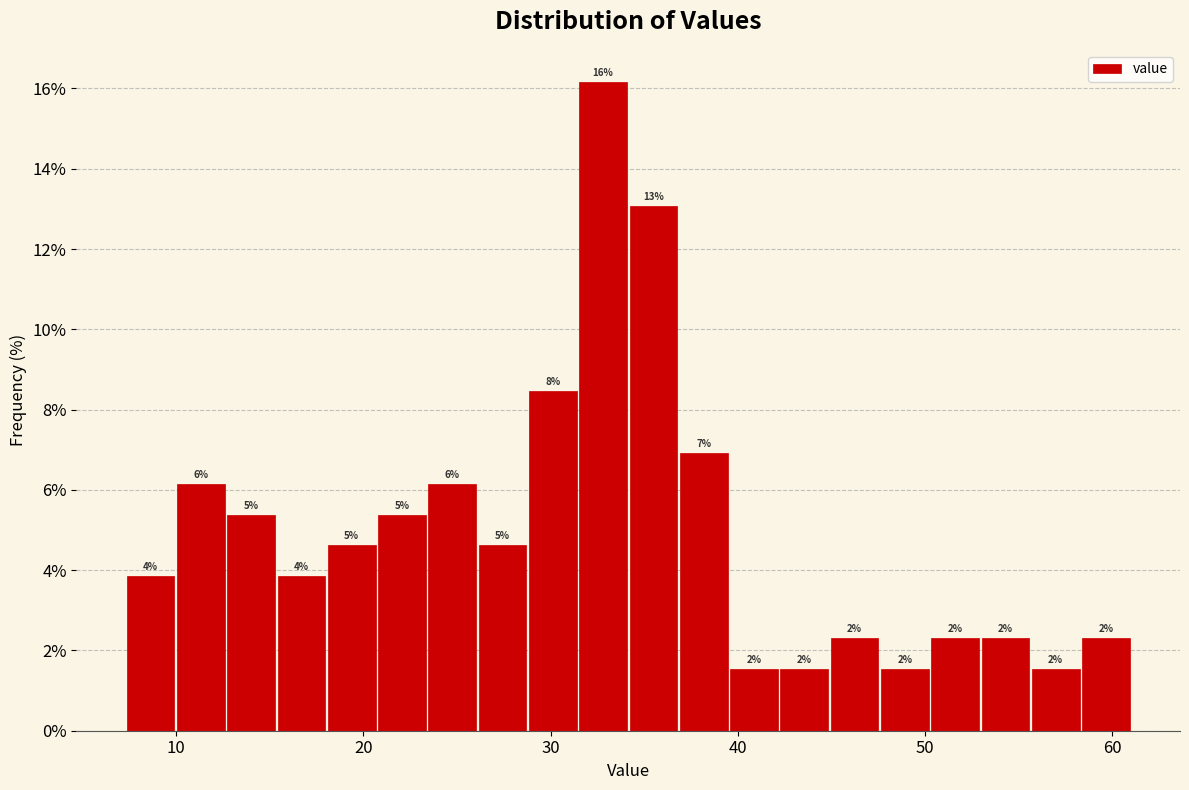

Read against the x-axis, roughly where is the centre of the tallest bar?

33